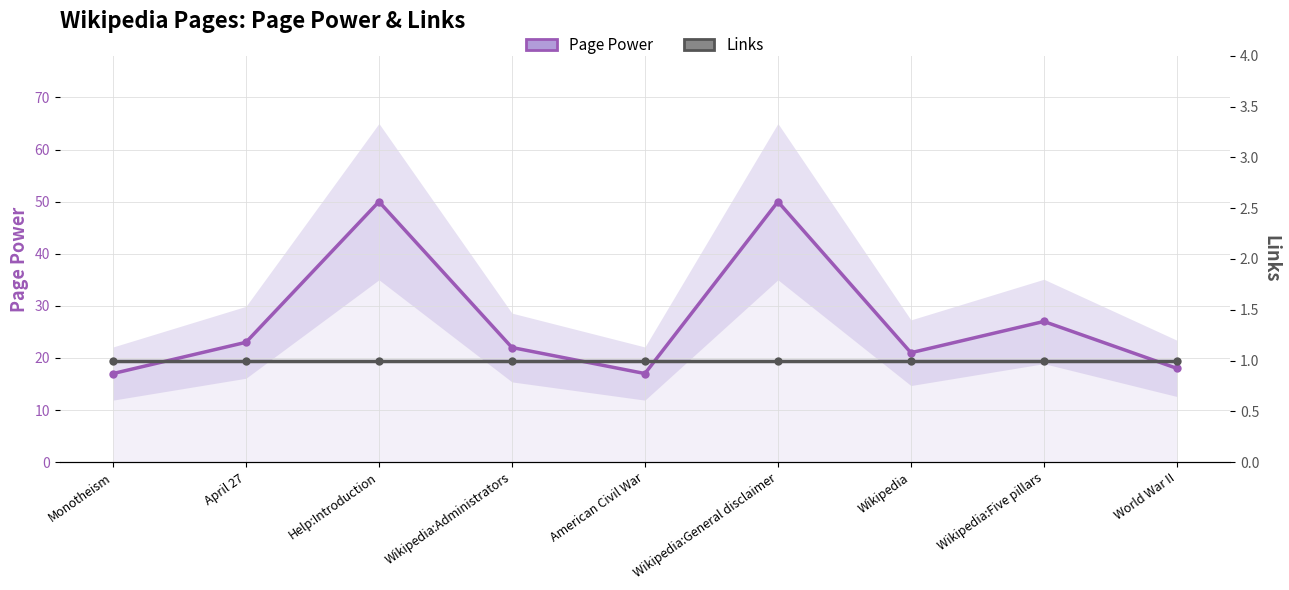

Where is the first local maximum for Page Power?

Help:Introduction